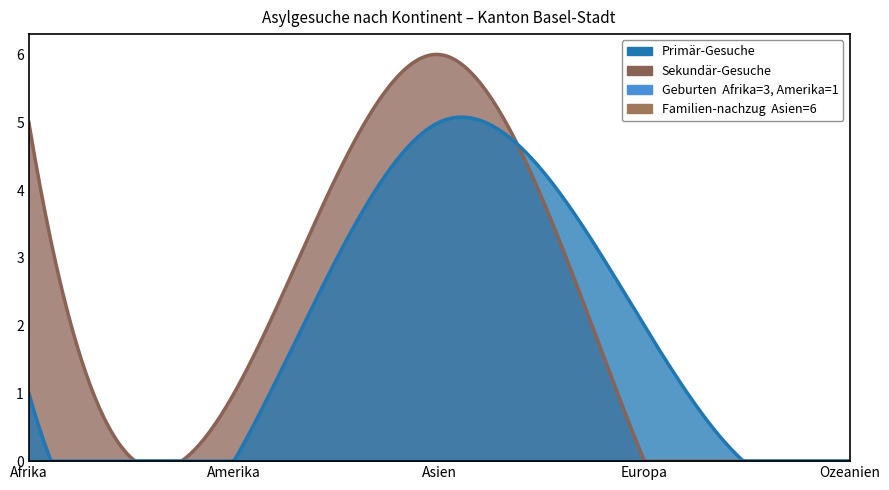

Count the Sekundär-Gesuche values in the range 0 to 5.

4